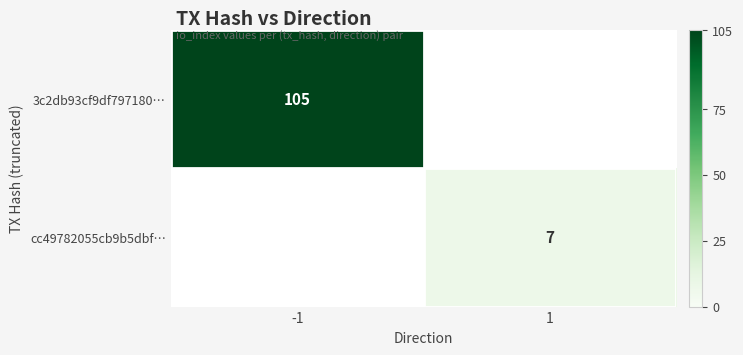

The value of cc49782055cb9b5dbf… at 1 is 4. True or false?

False